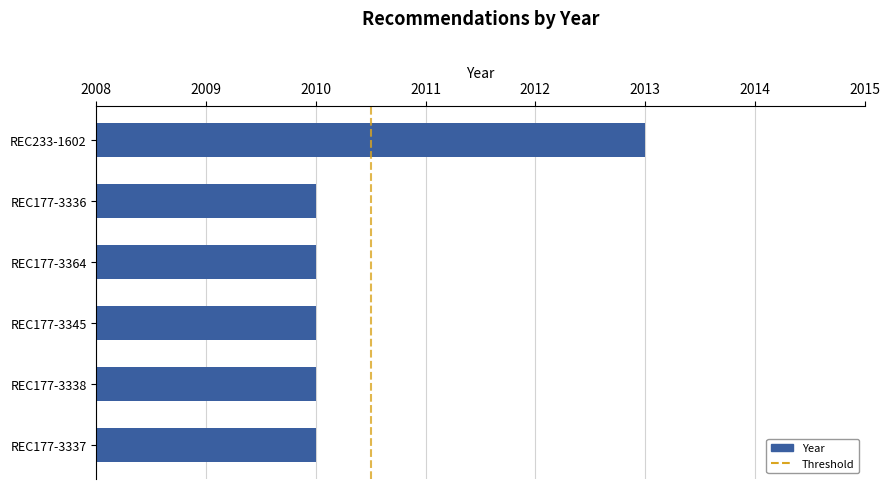

What is the maximum value shown in the chart?

2013